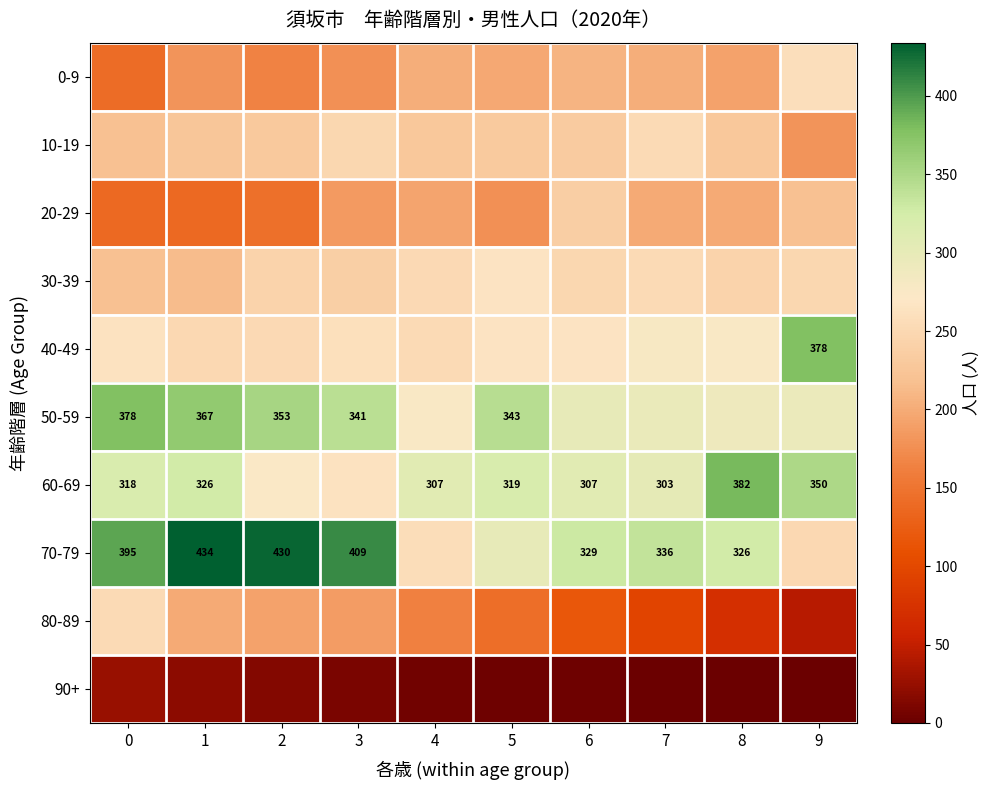

At which category is the sum across all series the highest?

1